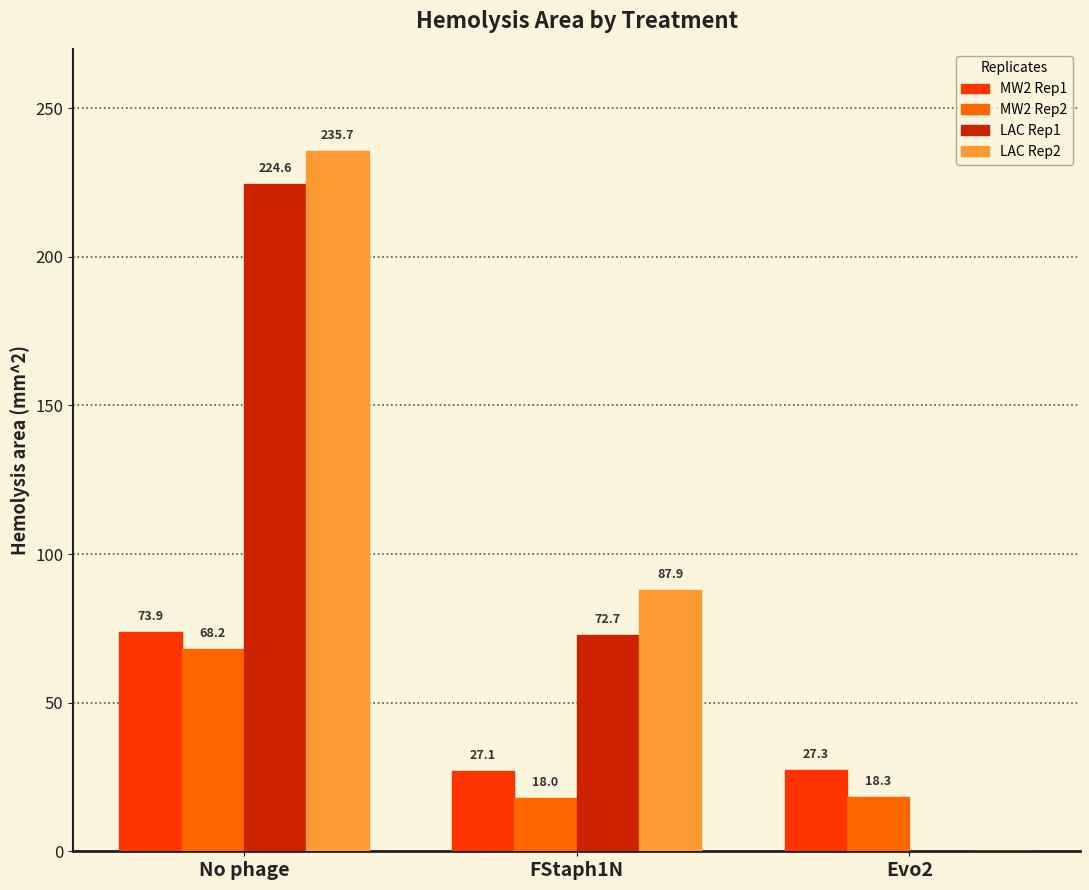

Is the value of MW2 Rep1 at Evo2 greater than the value of LAC Rep1 at FStaph1N?

No